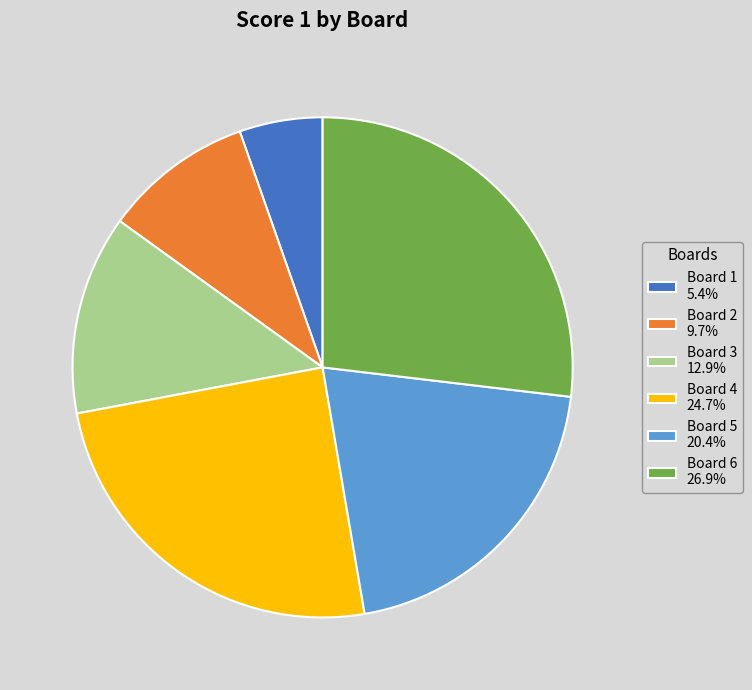

Is it true that Board 5 is 20% of the pie?

True